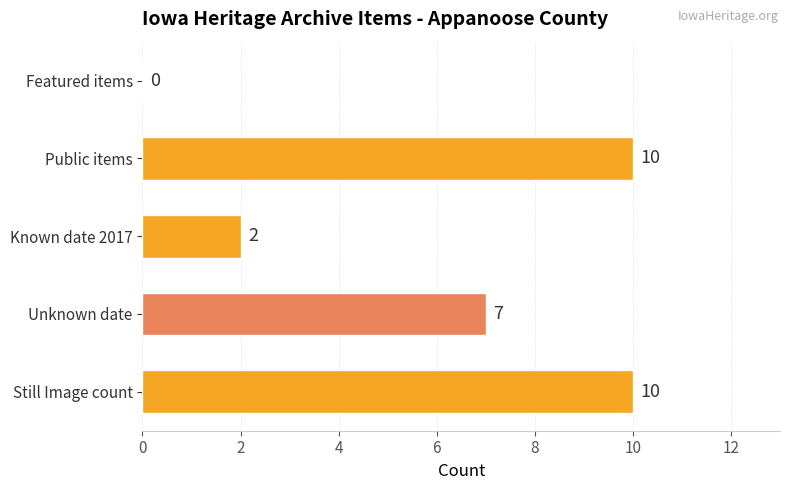

Does the chart contain stacked bars?

No